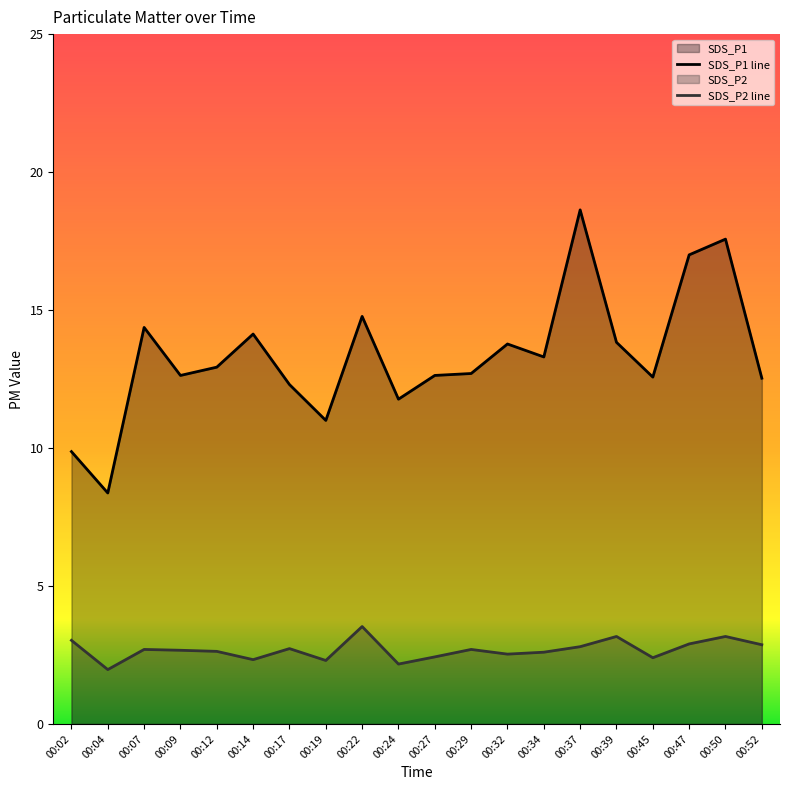

At which category is the sum across all series the highest?

00:37